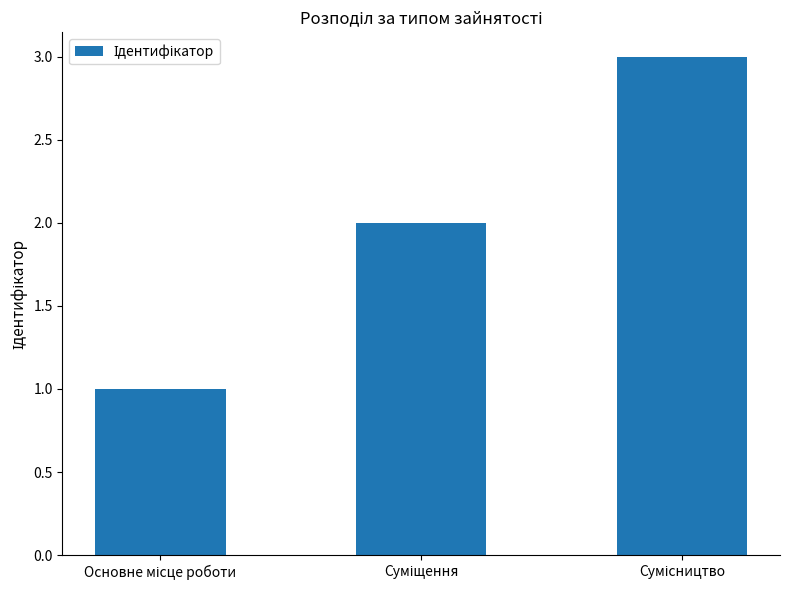

What is the sum of all values?

6